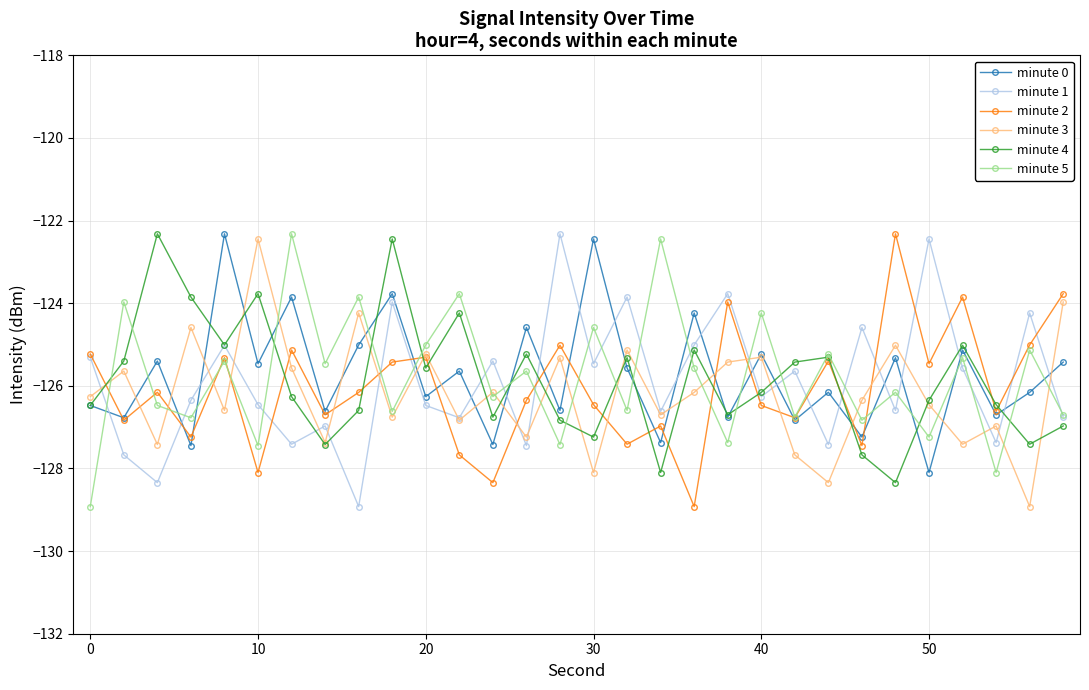

What is the value of the minute 3 point at the 3rd from the left?

-127.4